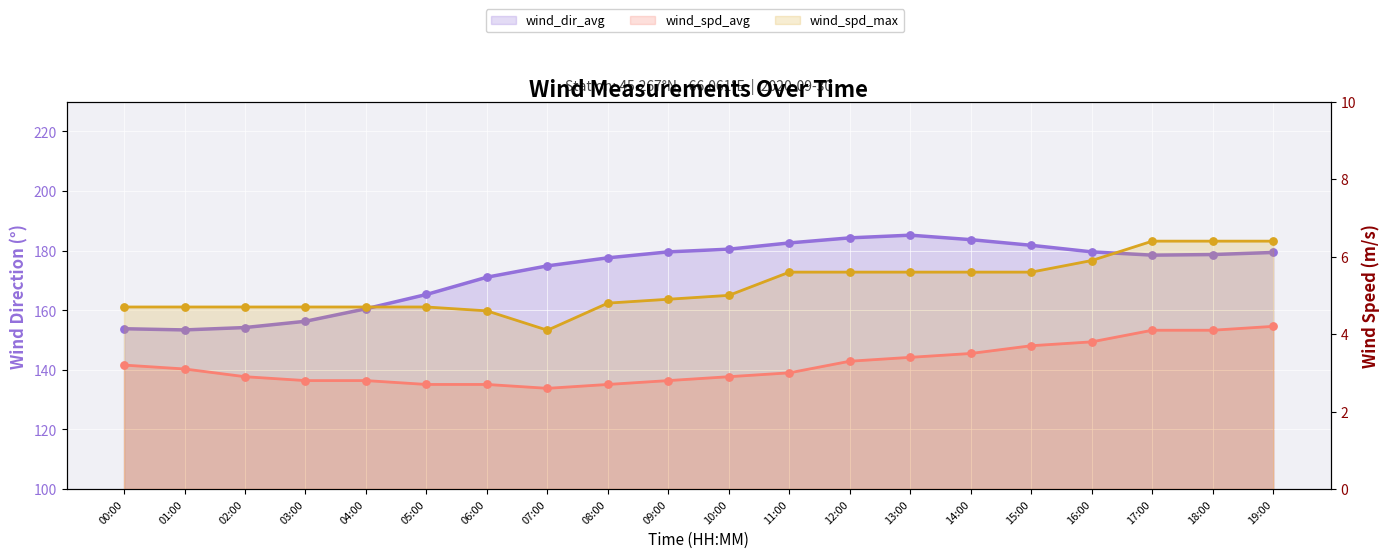

Which series has the largest total across all categories?

wind_dir_avg